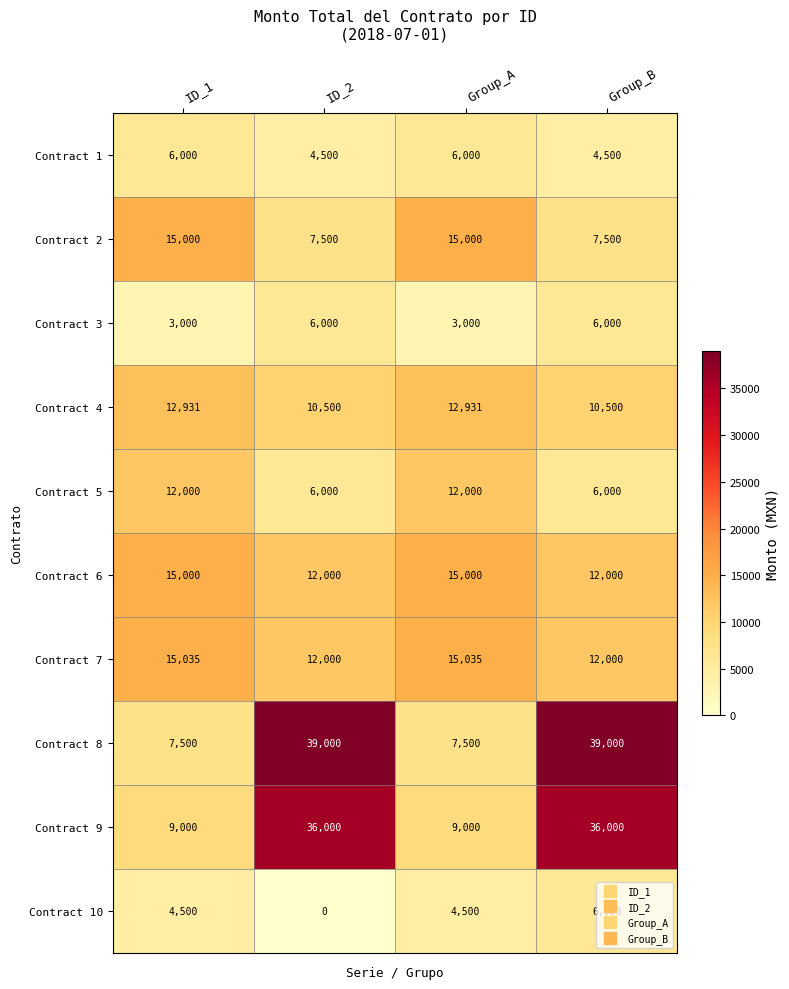

The value of Contract 5 at ID_1 is 12000. True or false?

True